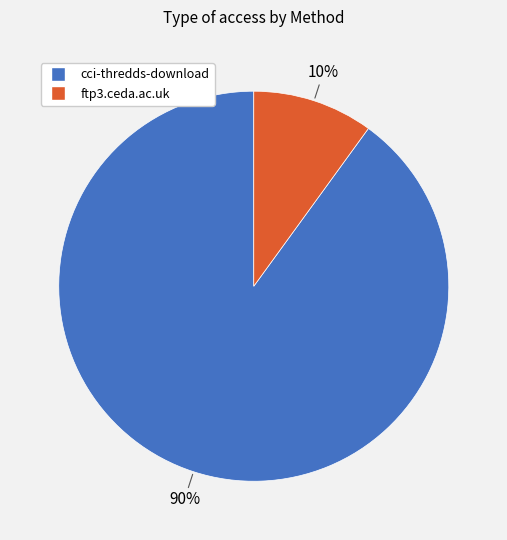

What is the largest slice in the pie chart?

cci-thredds-download